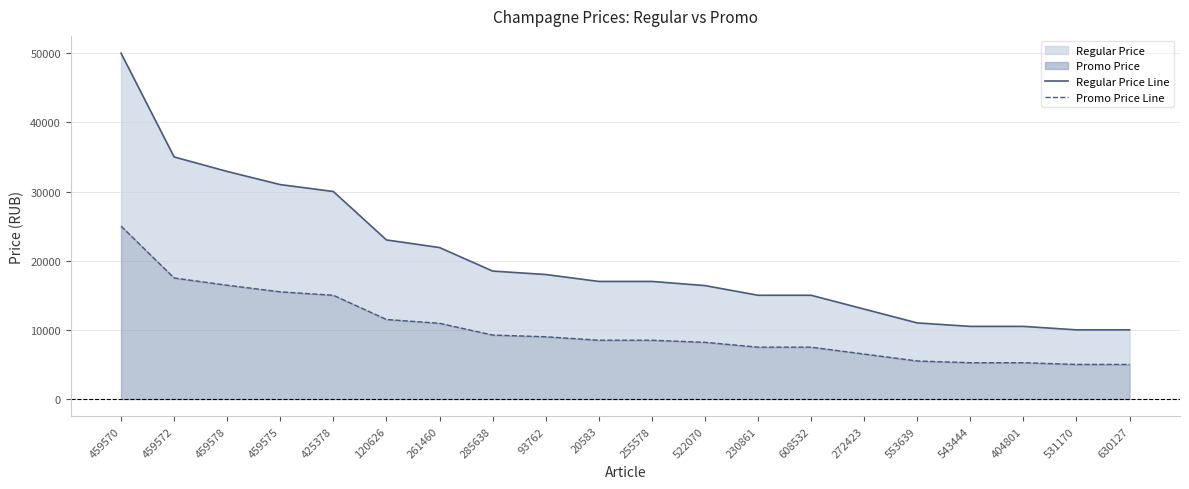

Rank the series at 630127 from highest to lowest value.

Regular Price Line, Promo Price Line